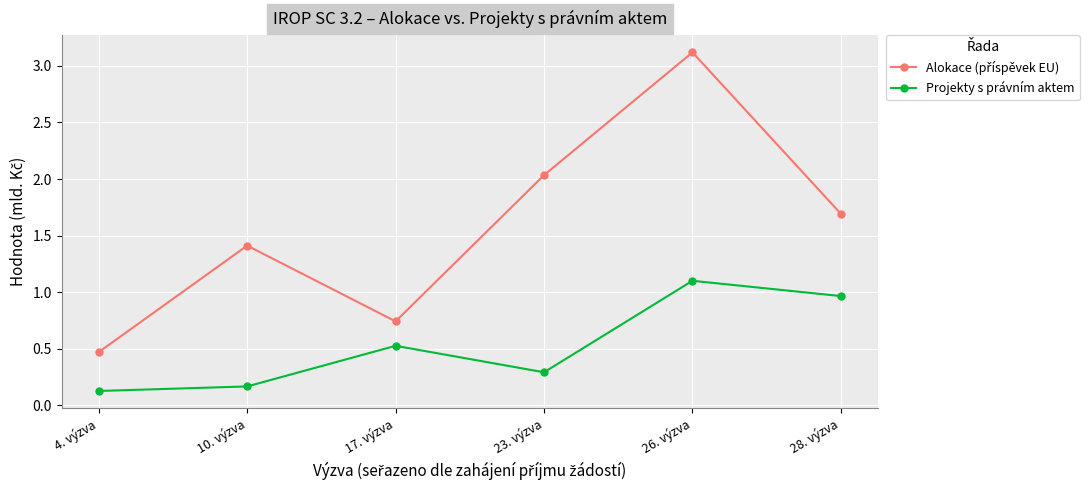

At how many categories does at least one series exceed 0?

6